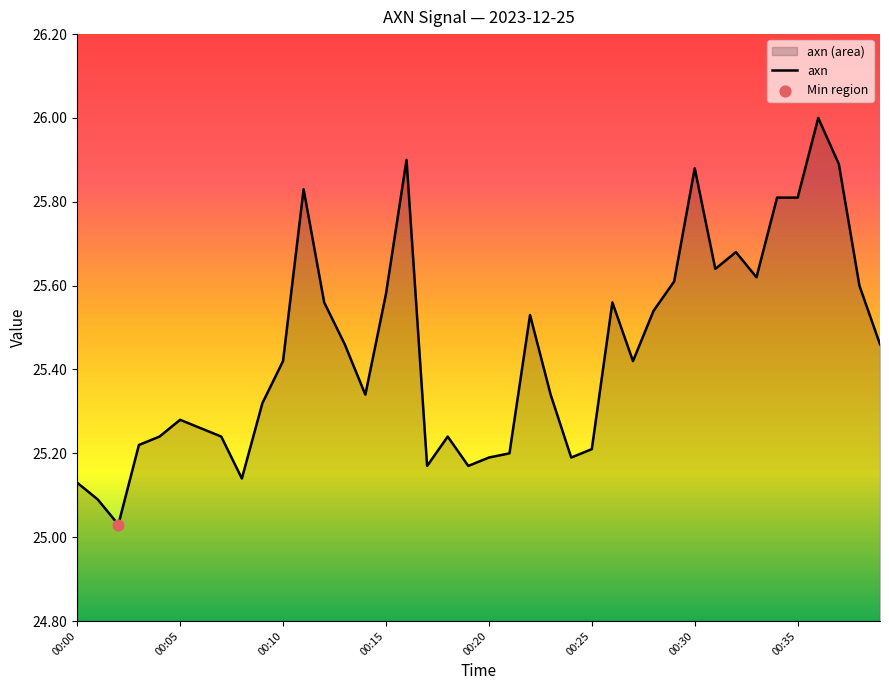

Which has a higher value, 24 or 38?

38